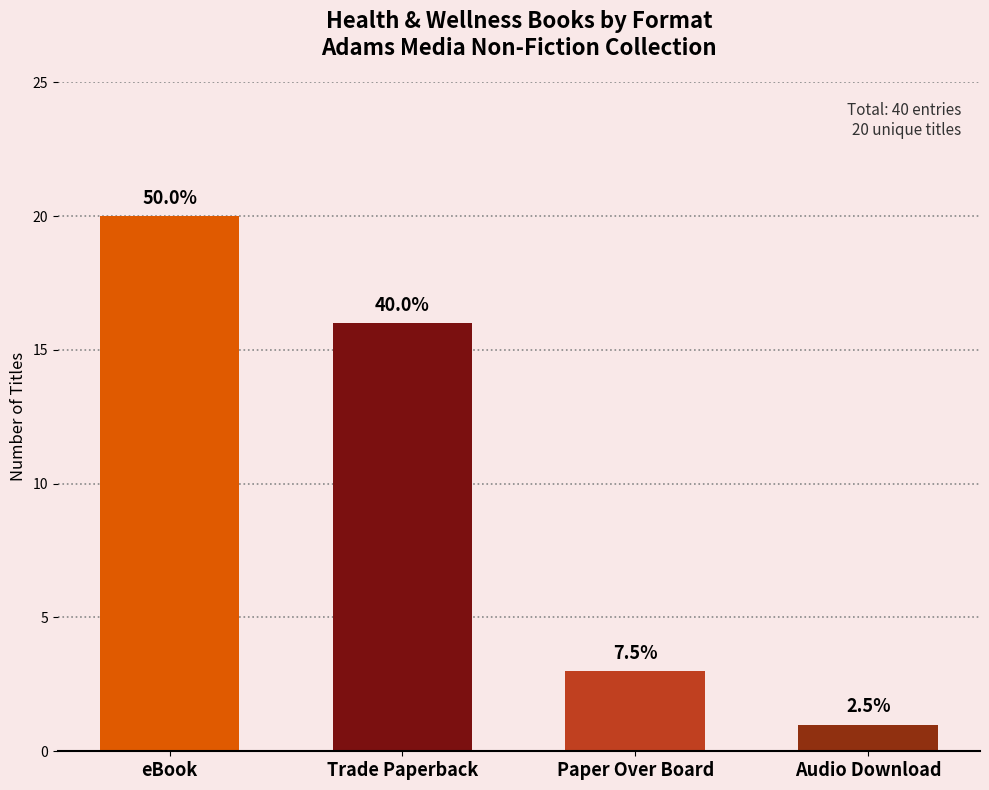

How many bars are there in total?

4